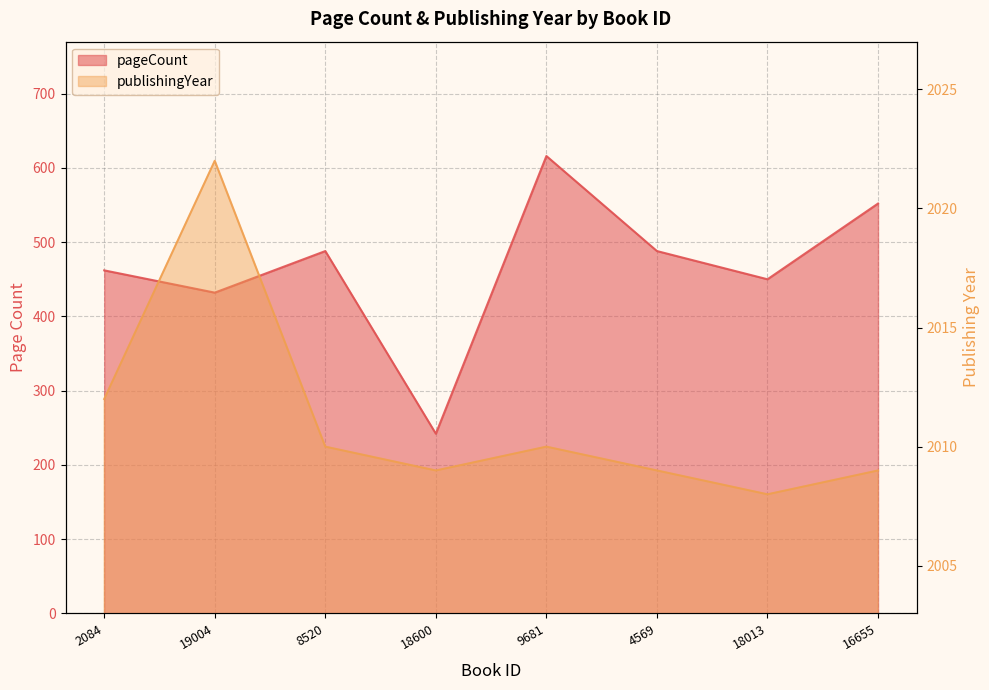

List the labels in order of publishingYear value, smallest first.

18013, 18600, 4569, 16655, 8520, 9681, 2084, 19004